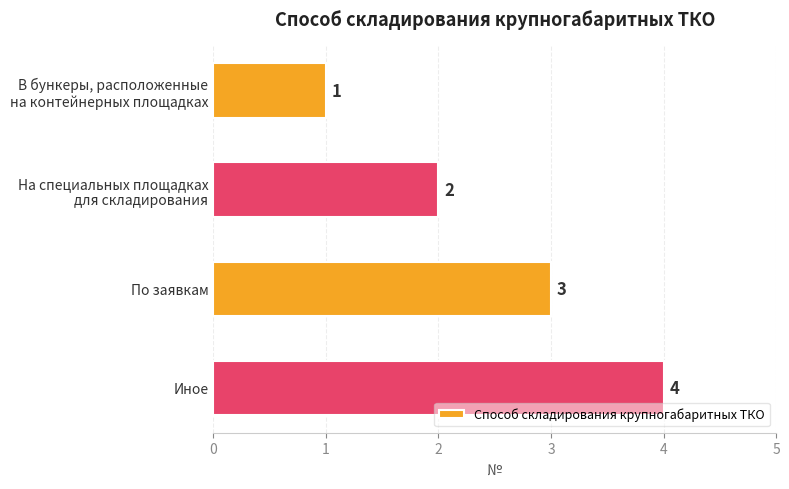

How many values are between 2 and 4?

3